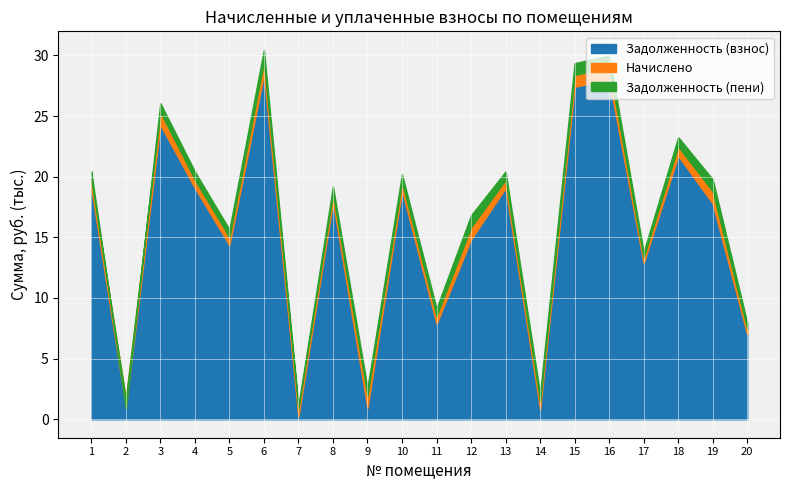

How many times do Задолженность (пени) and Начислено cross each other?

4